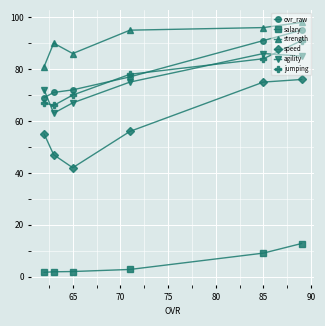

The agility series shows 67.0 at 65. True or false?

True